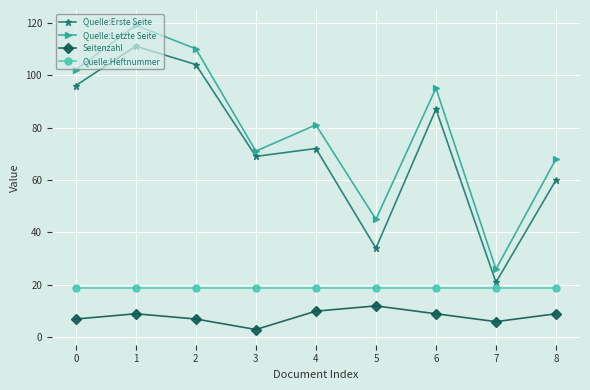

What is the value of the Quelle:Erste Seite point at the 1st from the left?

96